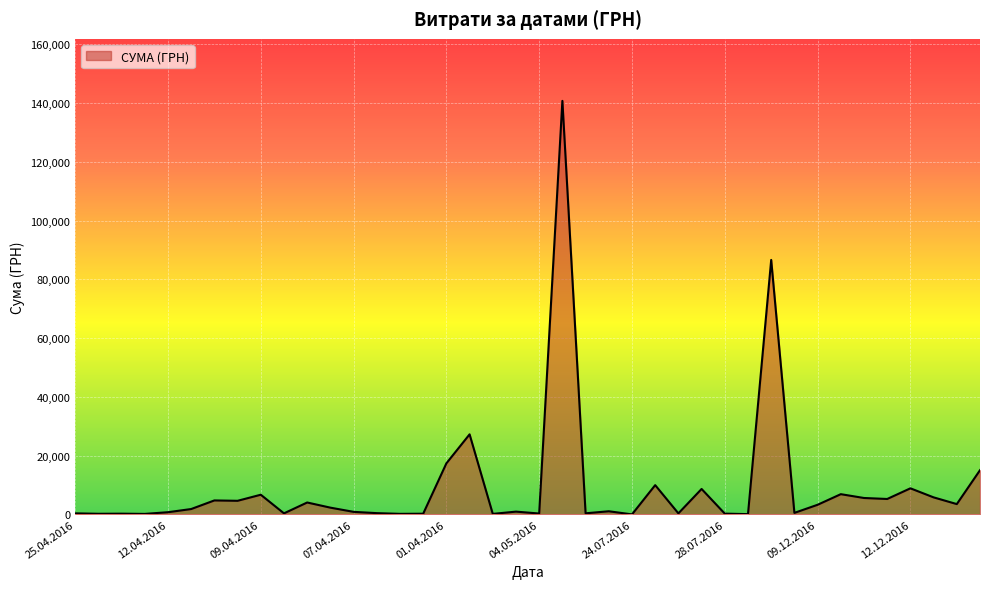

What is the difference between the maximum and minimum values?

140694.9